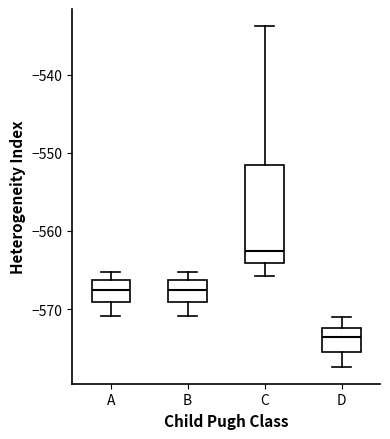

Reading left to right, read every box against the y-axis: the position of its median line, the range the box covers, and the ends of its whiskers. The values are not printed on the chart, so give them approximately, as read against the axis.

A: median -568, box -569 to -566, whiskers -571 to -565
B: median -568, box -569 to -566, whiskers -571 to -565
C: median -563, box -564 to -552, whiskers -566 to -534
D: median -574, box -576 to -572, whiskers -577 to -571